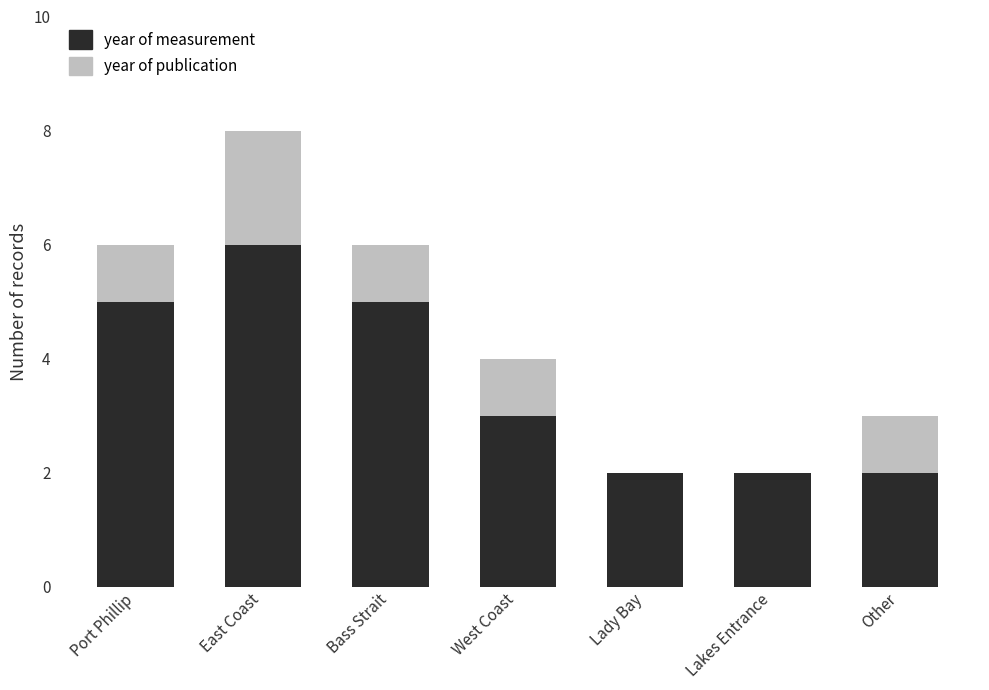

True or false: year of measurement has a value of 3 at Lakes Entrance.

False